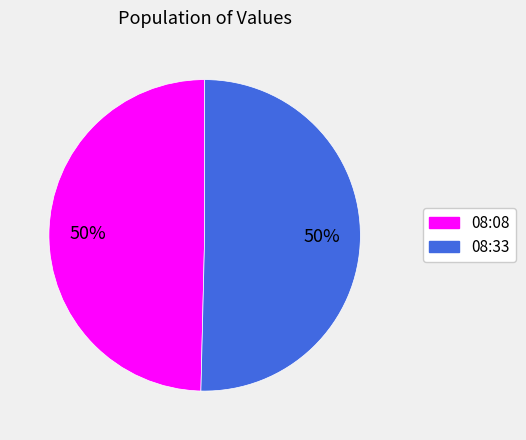

To the nearest percent, what is the average slice percentage?

50%